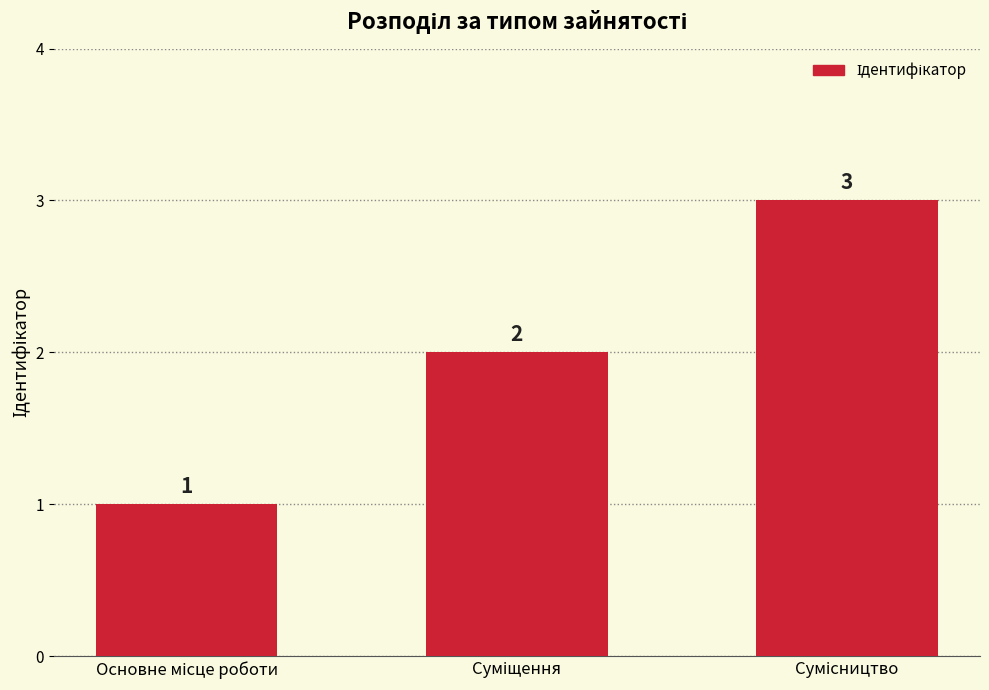

What is the value of the 2nd bar from the left?

2